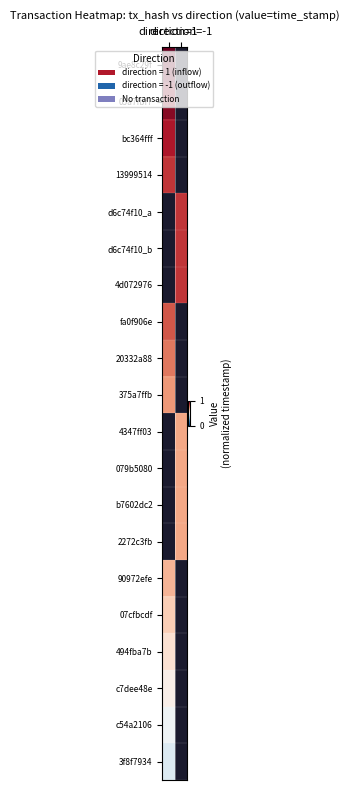

Which label corresponds to the smallest value in the chart?

direction=1